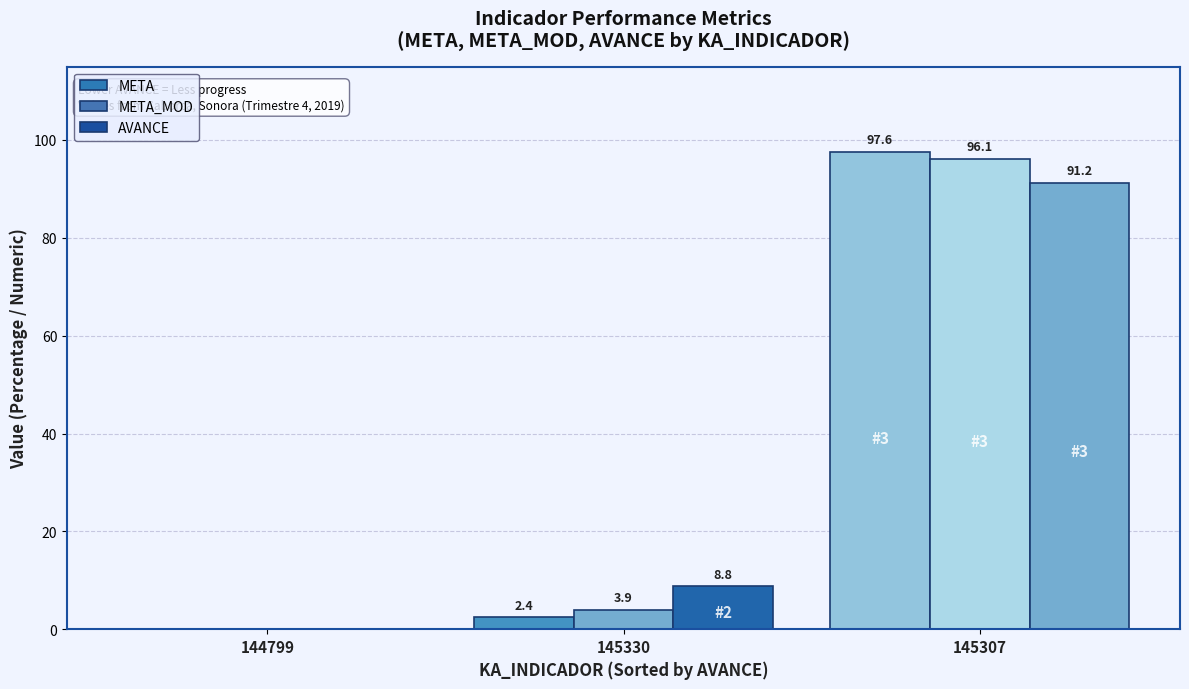

Are the bars grouped side by side (vs. stacked)?

Yes